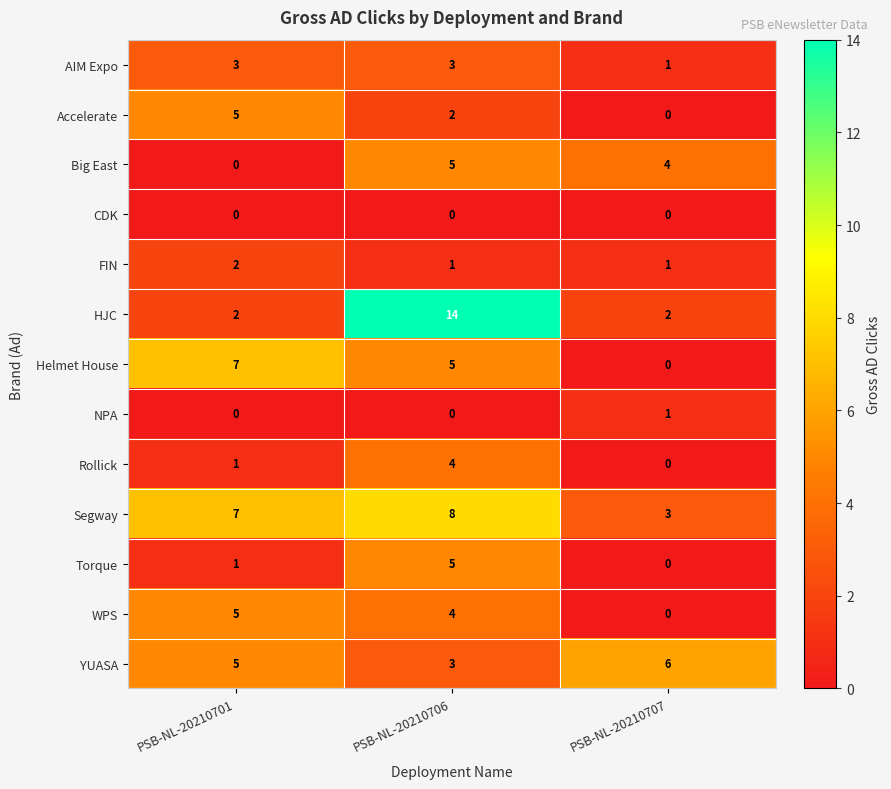

What is the greatest value displayed?

14